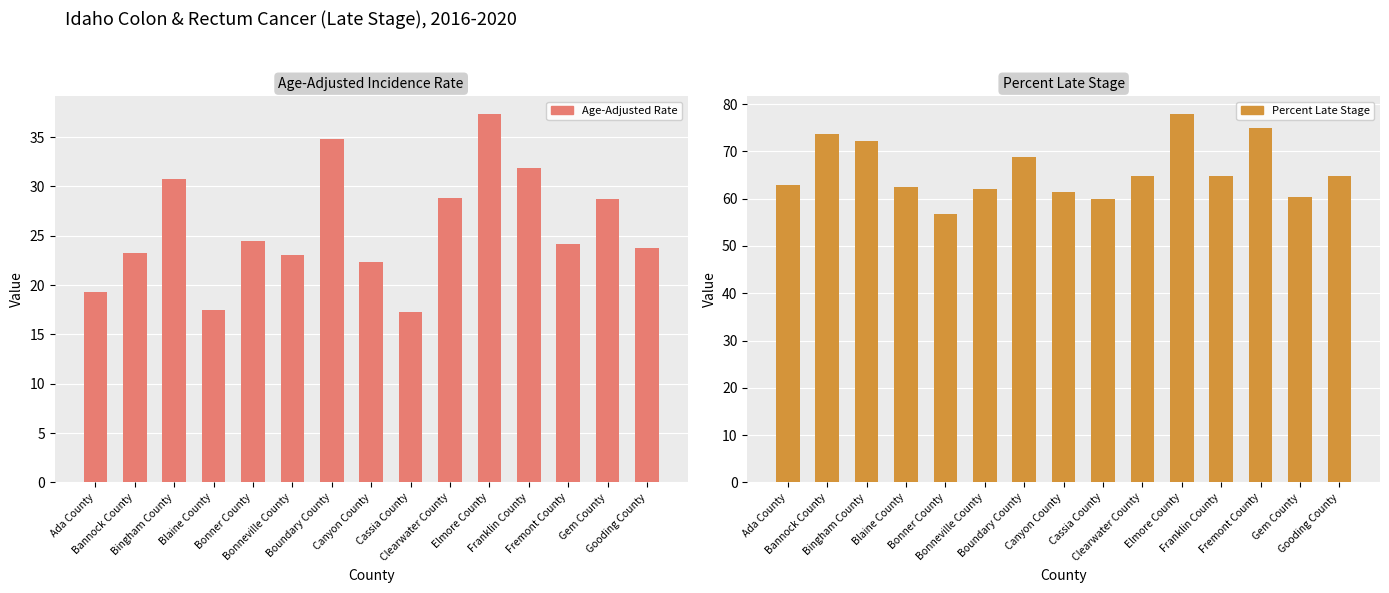

Where does the Percent Late Stage series first go above 64?

Bannock County